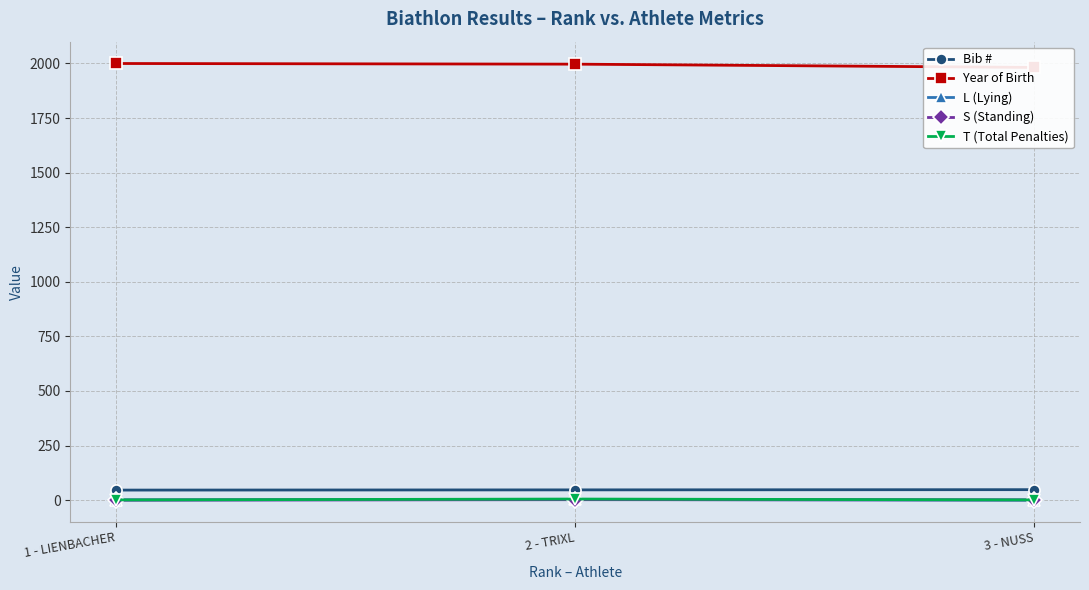

At which category is the sum across all series the highest?

2 - TRIXL